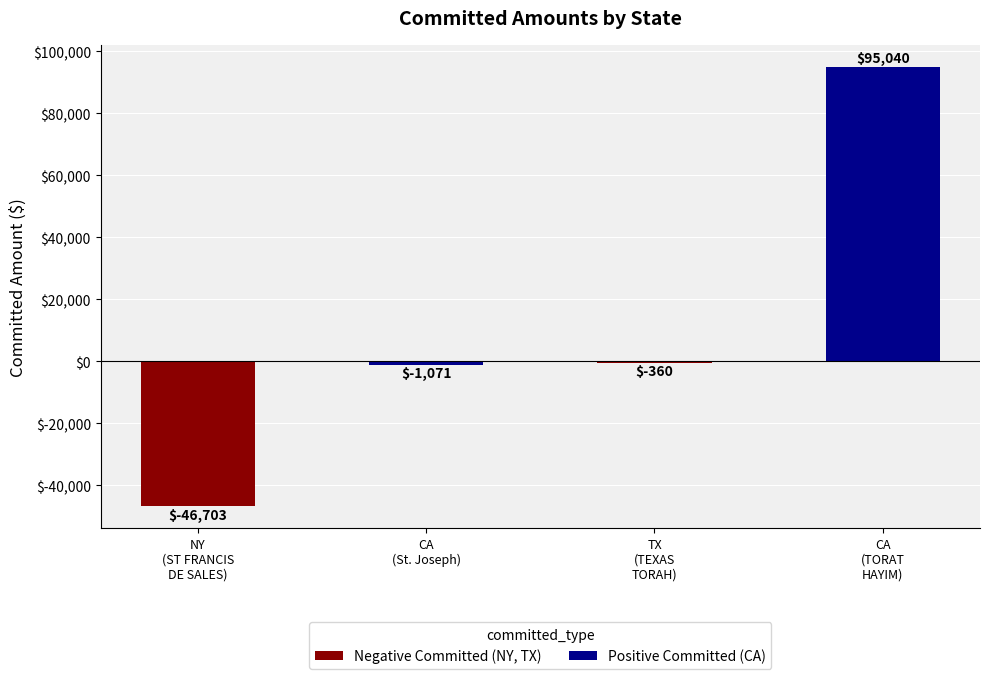

How many values are above zero?

1